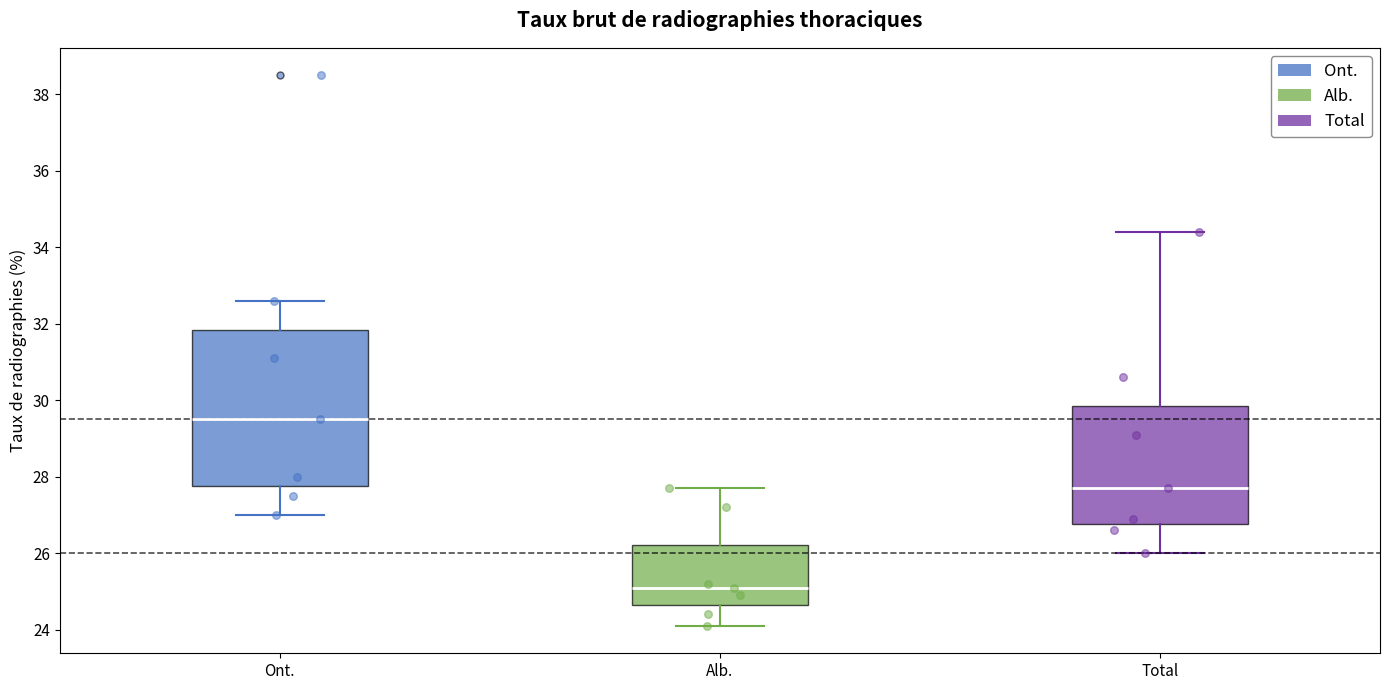

Which box is the tallest, from its lower edge to its upper edge?

Ont.